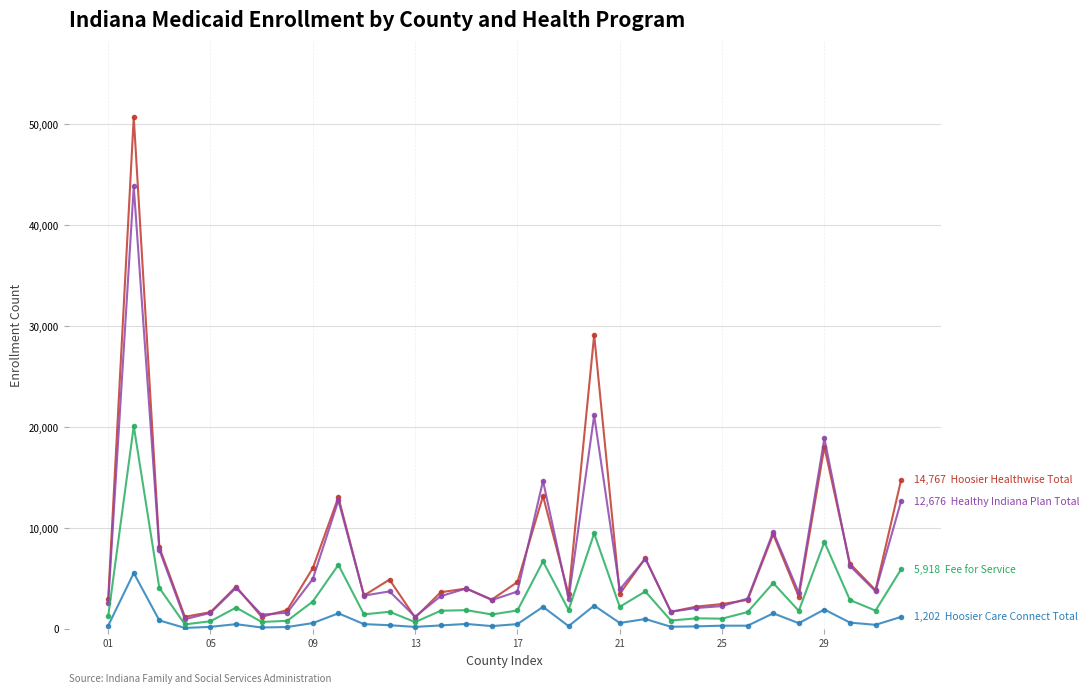

What is the greatest value displayed?

50709